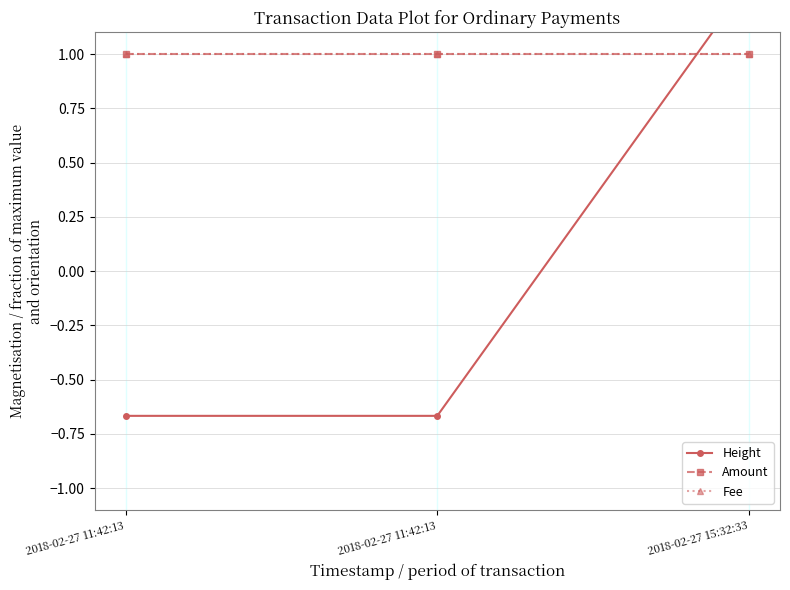

Rank the categories by Fee value from lowest to highest.

2018-02-27 11:42:13, 2018-02-27 11:42:13, 2018-02-27 15:32:33